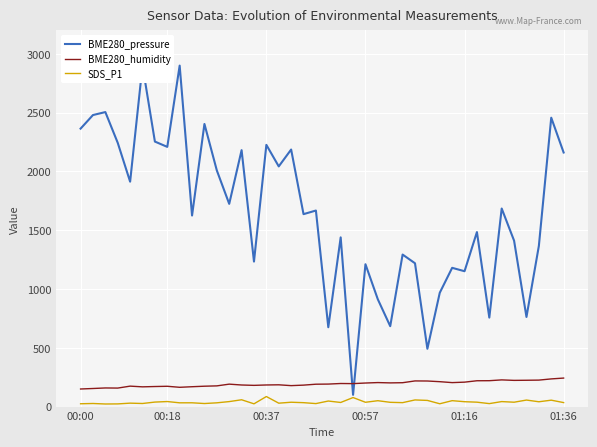

What is the smallest value displayed?

22.0